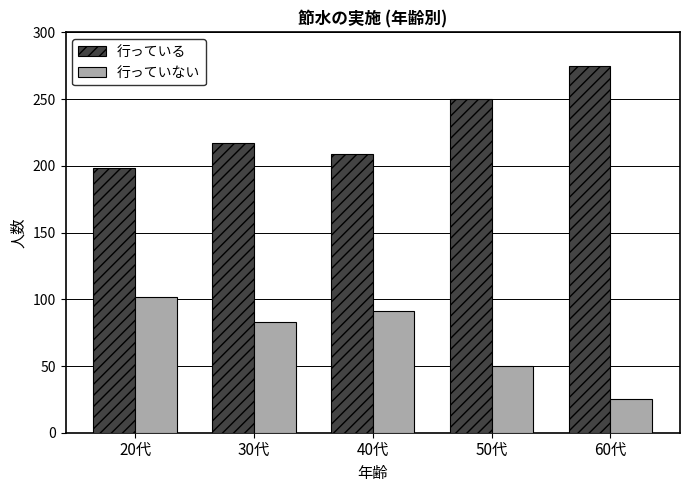

Reading left to right, list all the values displayed in this chart.

行っている: 198	217	209	250	275
行っていない: 102	83	91	50	25